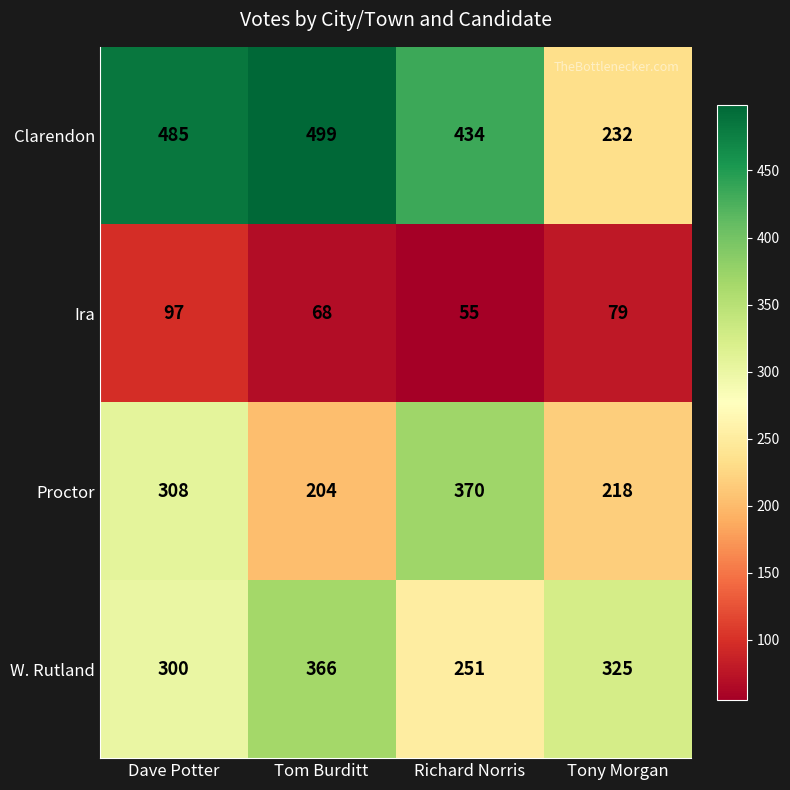

What is the sum of the Clarendon values at Tony Morgan and Richard Norris?

666